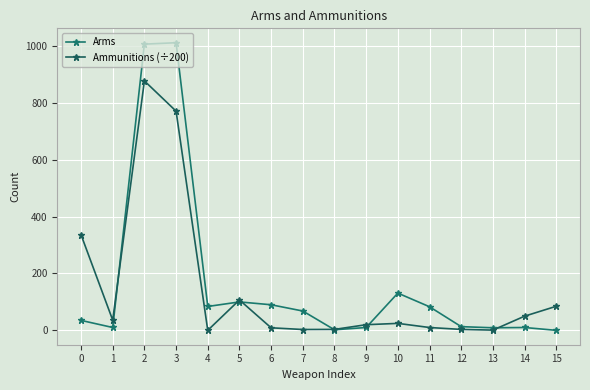

What is the difference between the second highest and second lowest values in the Ammunitions (÷200) series?

770.4